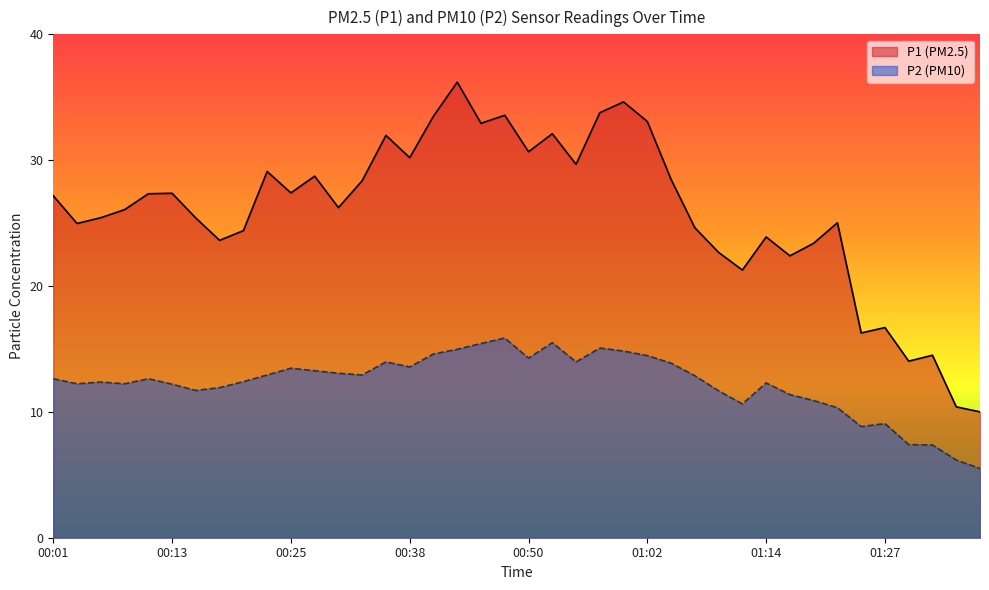

Reading right to left, list all the values displayed in this chart.

P1: 01:36=10.0	01:34=10.4	01:32=14.5	01:29=14.0	01:27=16.7	01:24=16.3	01:22=25.0	01:19=23.4	01:17=22.4	01:14=23.9	01:12=21.3	01:10=22.7	01:07=24.6	01:05=28.5	01:02=33.1	01:00=34.6	00:57=33.8	00:55=29.7	00:52=32.1	00:50=30.7	00:47=33.6	00:45=32.9	00:42=36.2	00:40=33.5	00:38=30.2	00:35=32.0	00:33=28.4	00:30=26.2	00:28=28.7	00:25=27.4	00:23=29.1	00:20=24.4	00:18=23.6	00:15=25.4	00:13=27.4	00:11=27.3	00:08=26.1	00:06=25.4	00:03=25.0	00:01=27.2
P2: 01:36=5.5	01:34=6.2	01:32=7.4	01:29=7.4	01:27=9.1	01:24=8.8	01:22=10.3	01:19=10.9	01:17=11.4	01:14=12.3	01:12=10.6	01:10=11.7	01:07=12.9	01:05=13.9	01:02=14.5	01:00=14.8	00:57=15.1	00:55=14.0	00:52=15.5	00:50=14.3	00:47=15.9	00:45=15.4	00:42=15.0	00:40=14.6	00:38=13.6	00:35=14.0	00:33=12.9	00:30=13.1	00:28=13.3	00:25=13.5	00:23=12.9	00:20=12.4	00:18=11.9	00:15=11.7	00:13=12.2	00:11=12.6	00:08=12.2	00:06=12.4	00:03=12.2	00:01=12.6